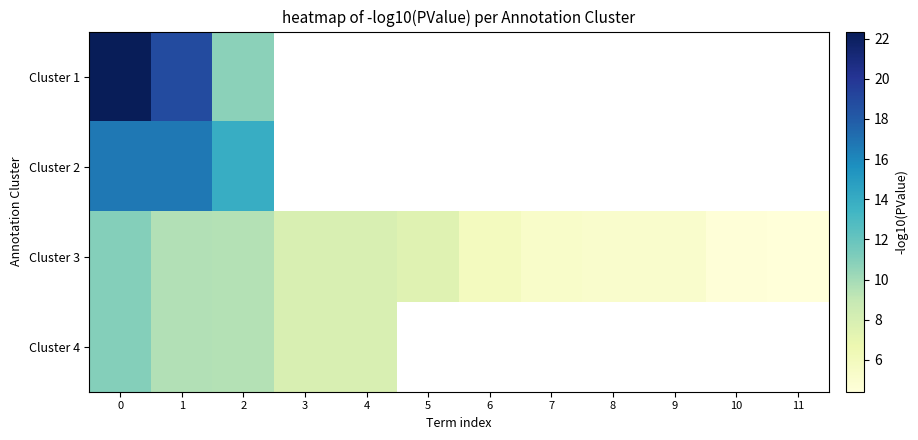

Which label corresponds to the smallest value in the chart?

11